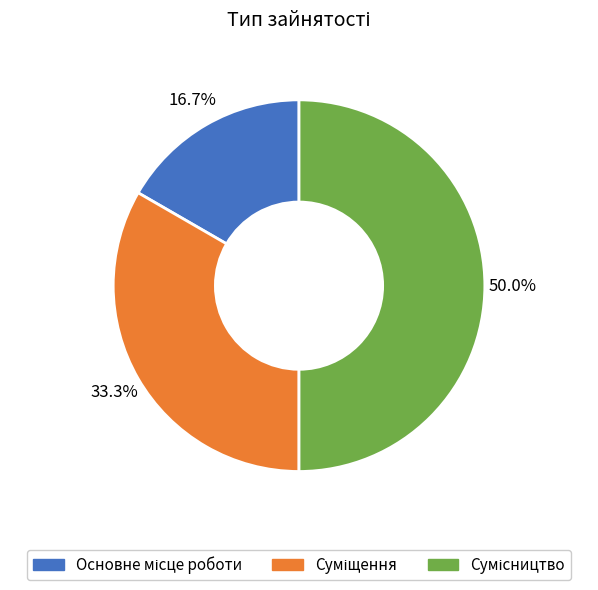

Which slice is the largest?

Сумісництво